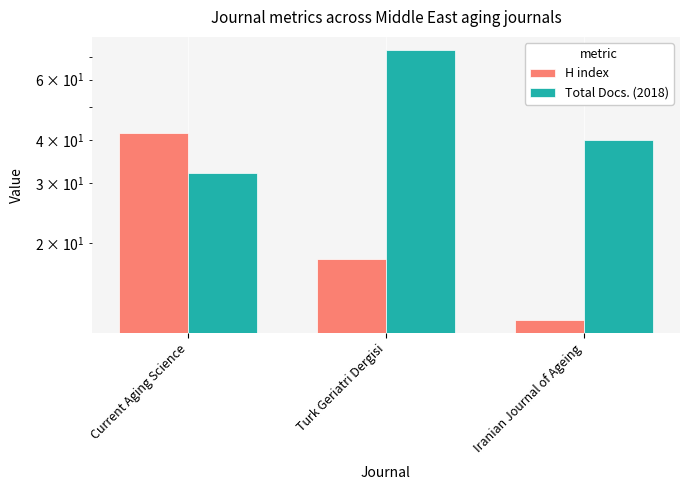

What are all the series names shown in the legend?

H index, Total Docs. (2018)